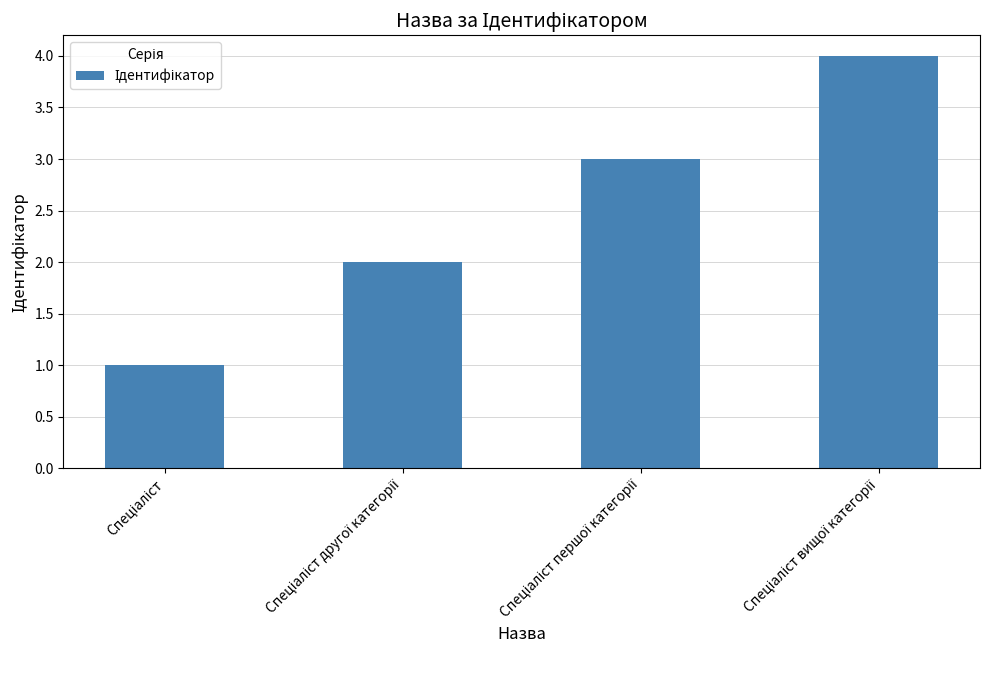

Does the chart contain stacked bars?

No